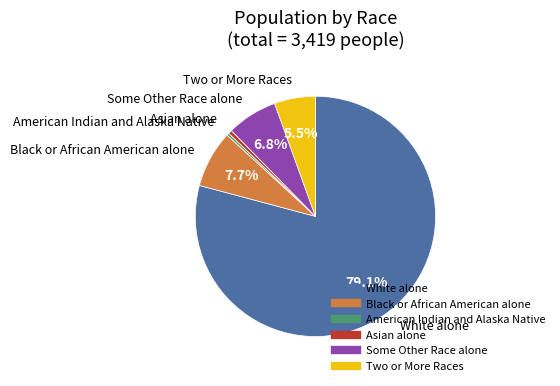

Which category accounts for the majority?

White alone